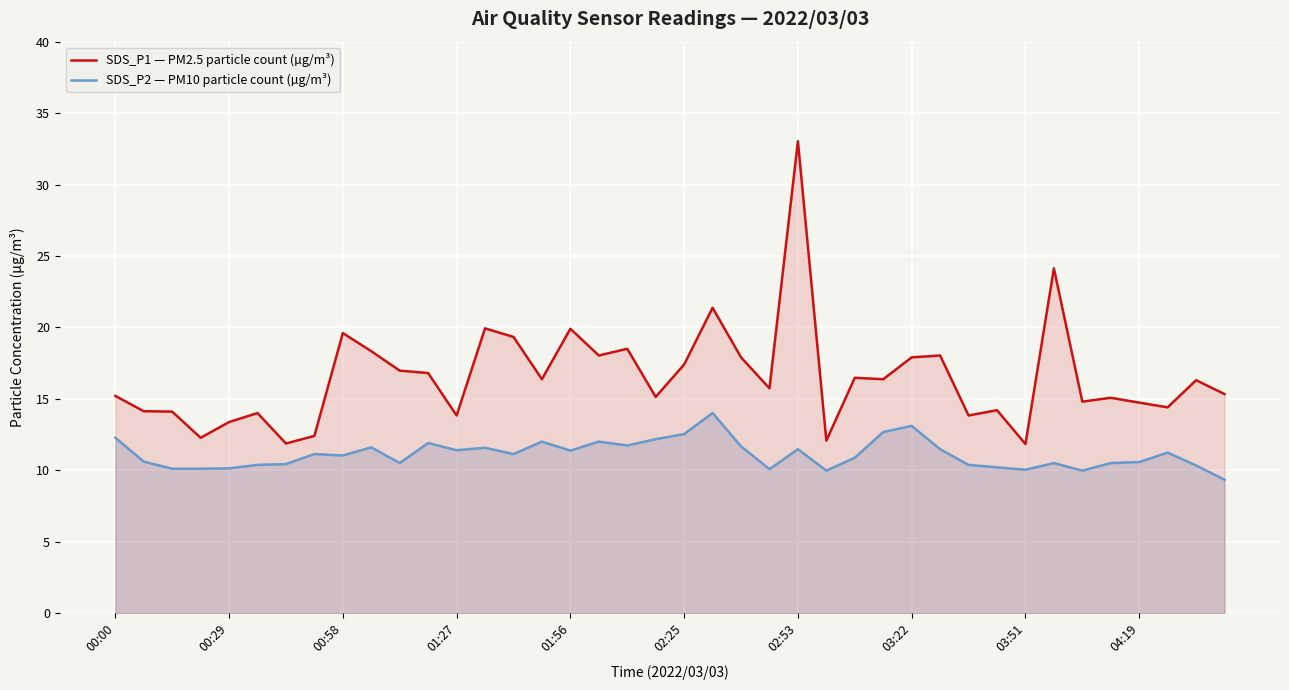

At which category is the sum across all series the highest?

02:53